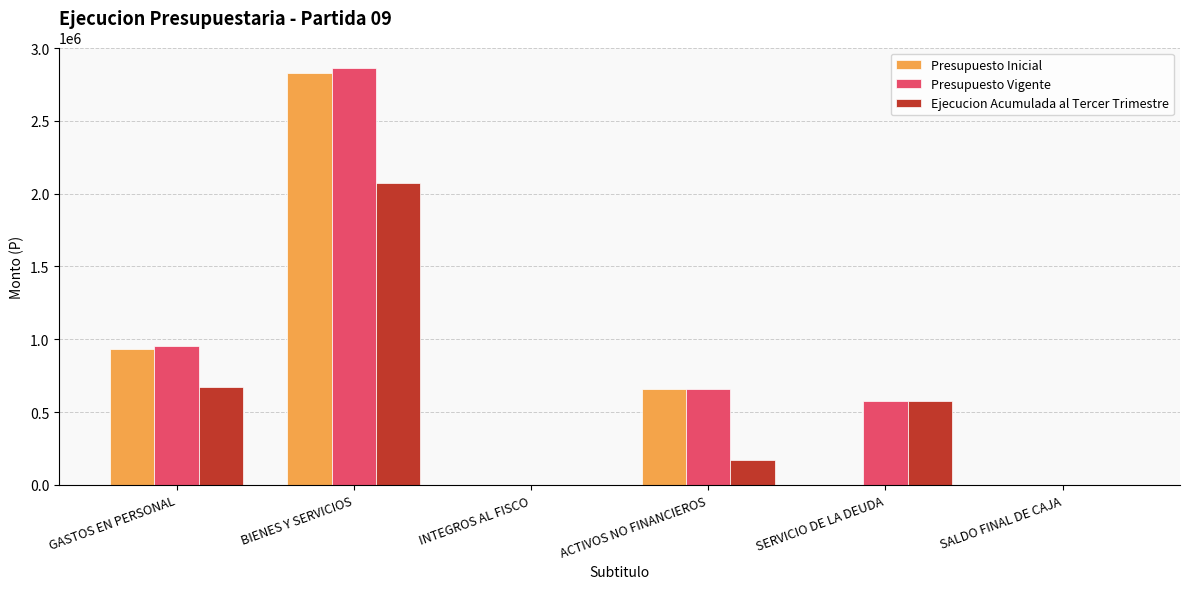

The Presupuesto Inicial series shows 929926 at GASTOS EN PERSONAL. True or false?

True